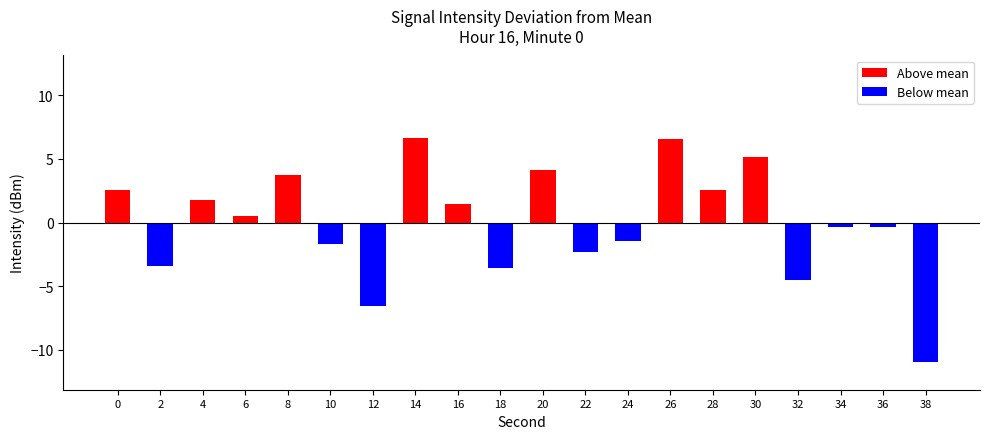

Does the chart contain any negative values?

Yes